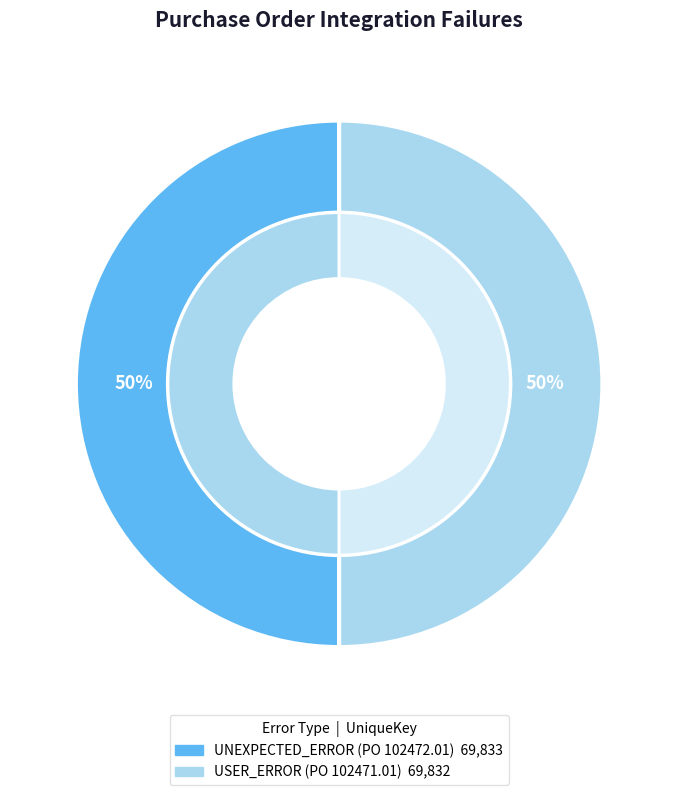

Which category accounts for the majority?

UNEXPECTED_ERROR (PO 102472.01)